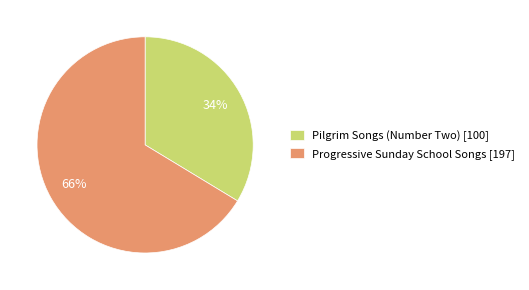

Approximately how many times larger is the value at Pilgrim Songs (Number Two) [100] compared to Progressive Sunday School Songs [197]?

0.5